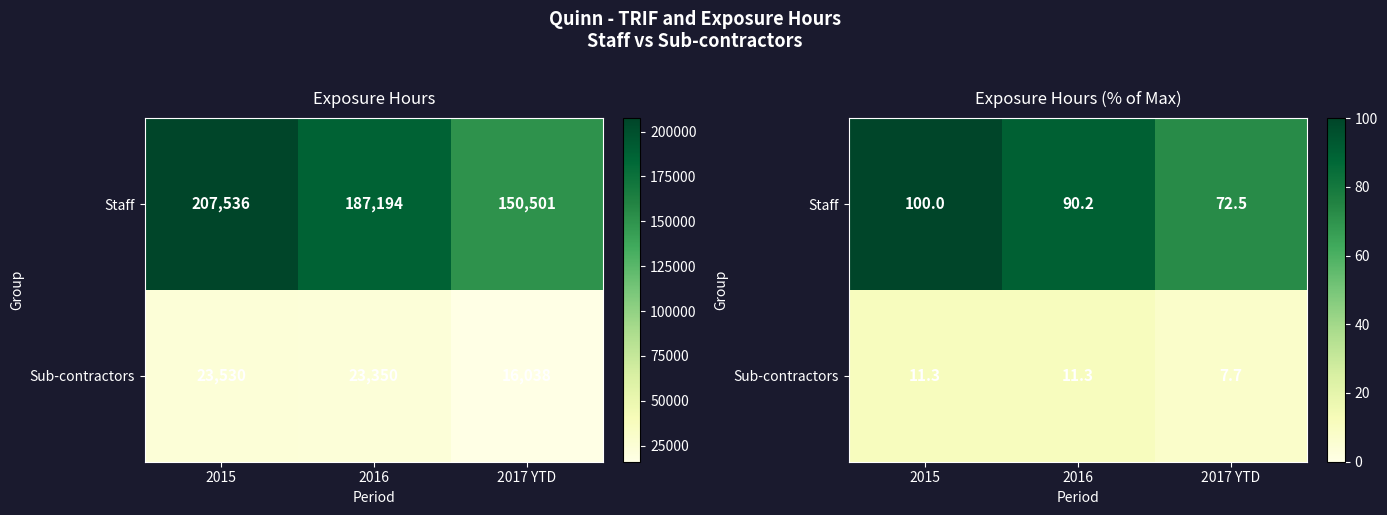

True or false: Staff has a value of 99.9 at 2017 YTD.

False